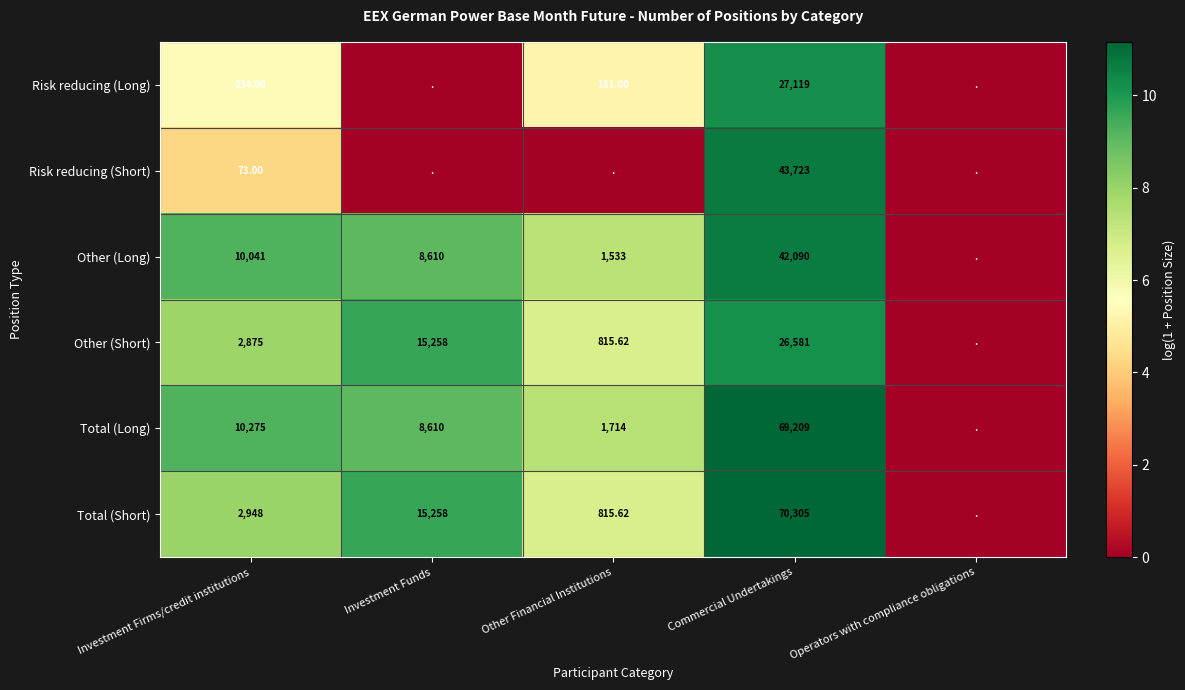

Which series changed the most between Investment Firms/credit institutions and Commercial Undertakings?

Total (Short)